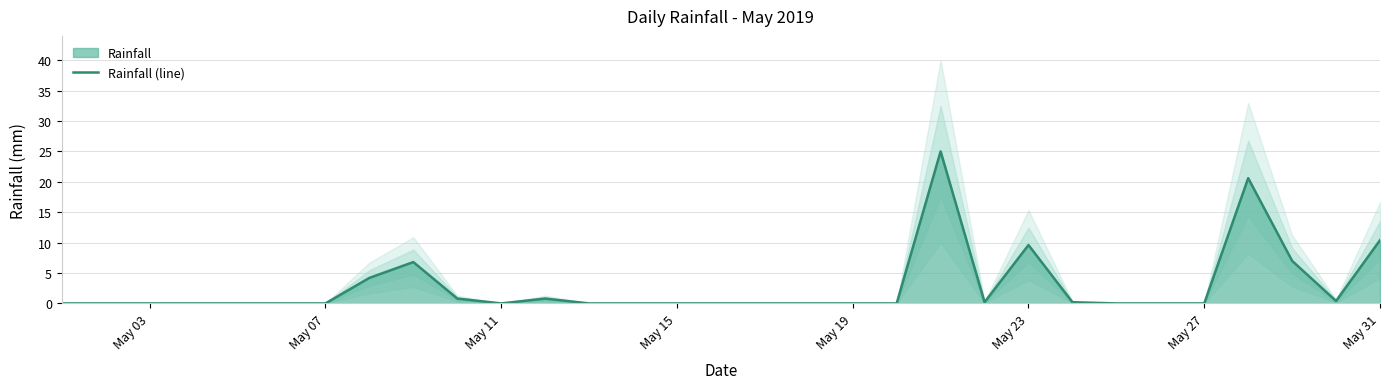

What is the highest value of the Rainfall (line) series?

25.0